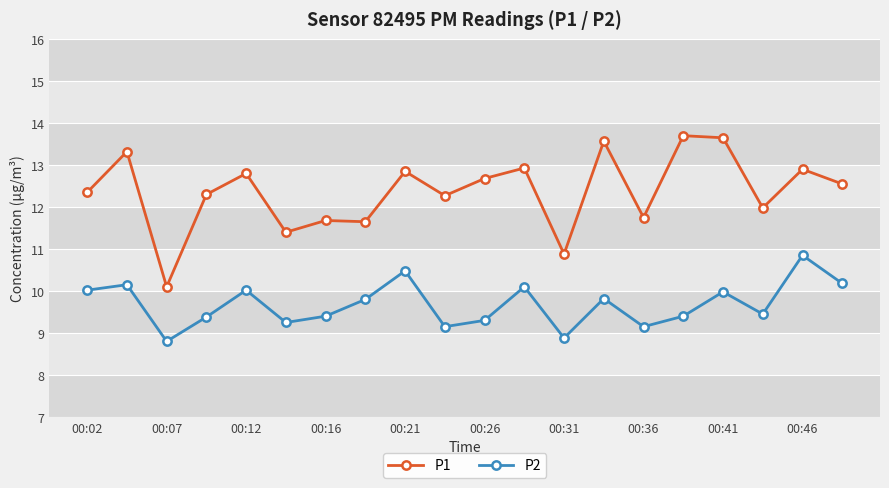

List the series in order of their overall mean, lowest first.

P2, P1